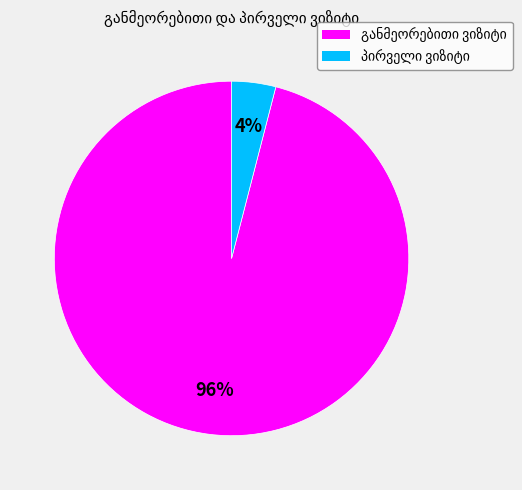

Is there any slice that represents more than half of the pie?

Yes